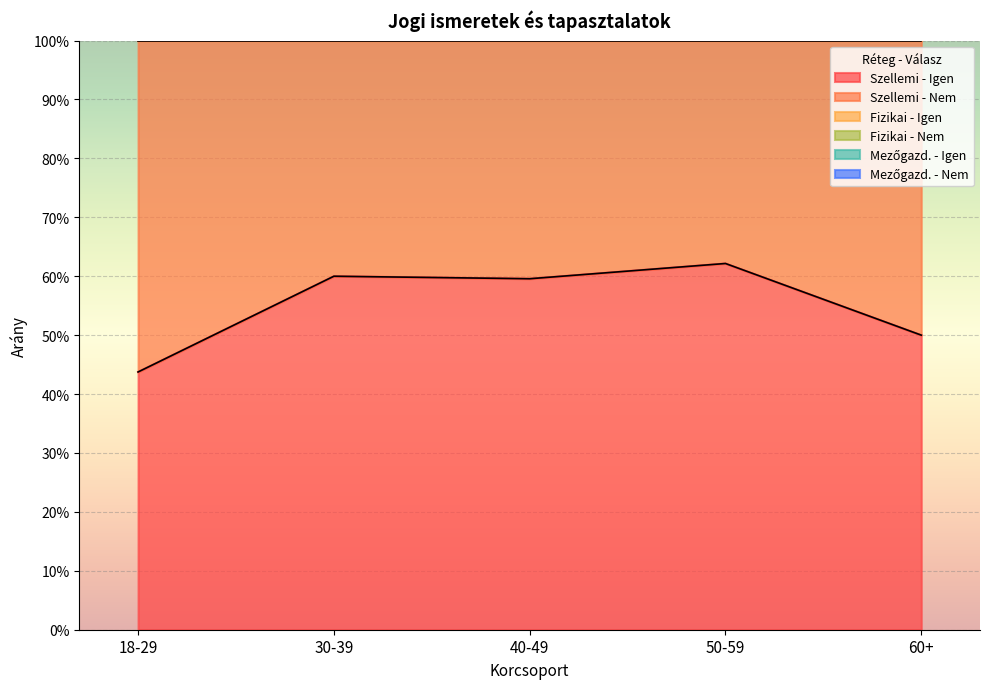

What is the lowest value of the fizikai_igen series?

1.0